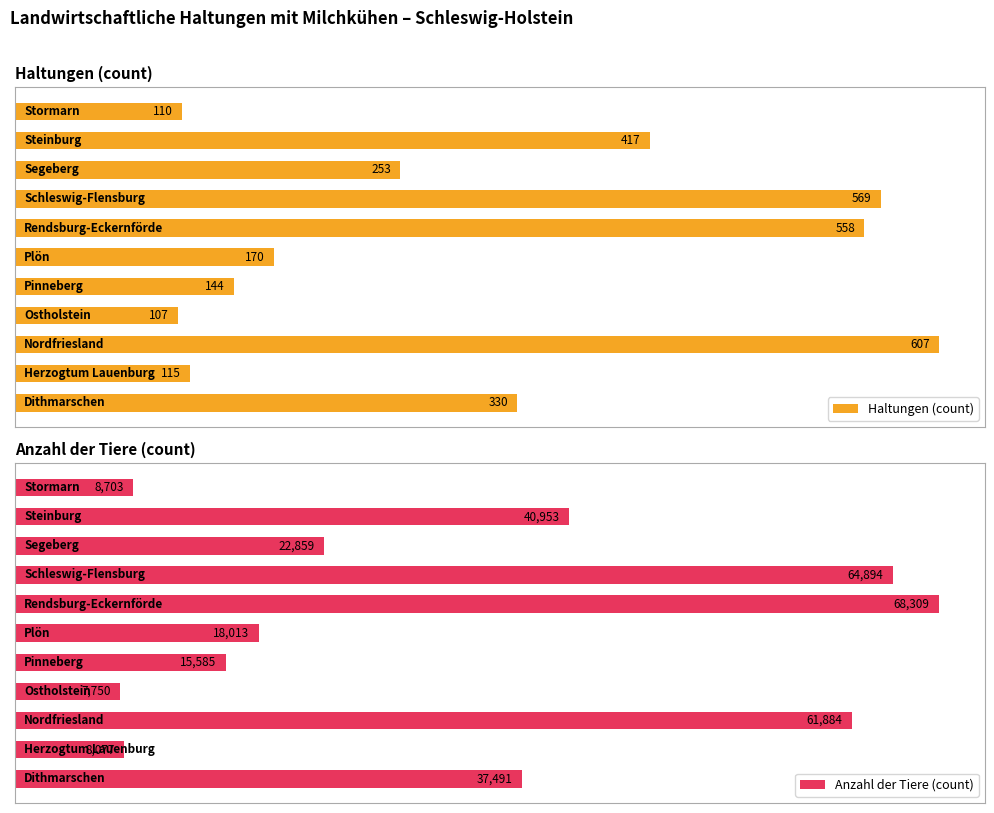

True or false: Anzahl der Tiere (count) has a value of 0.2 at 8.

False